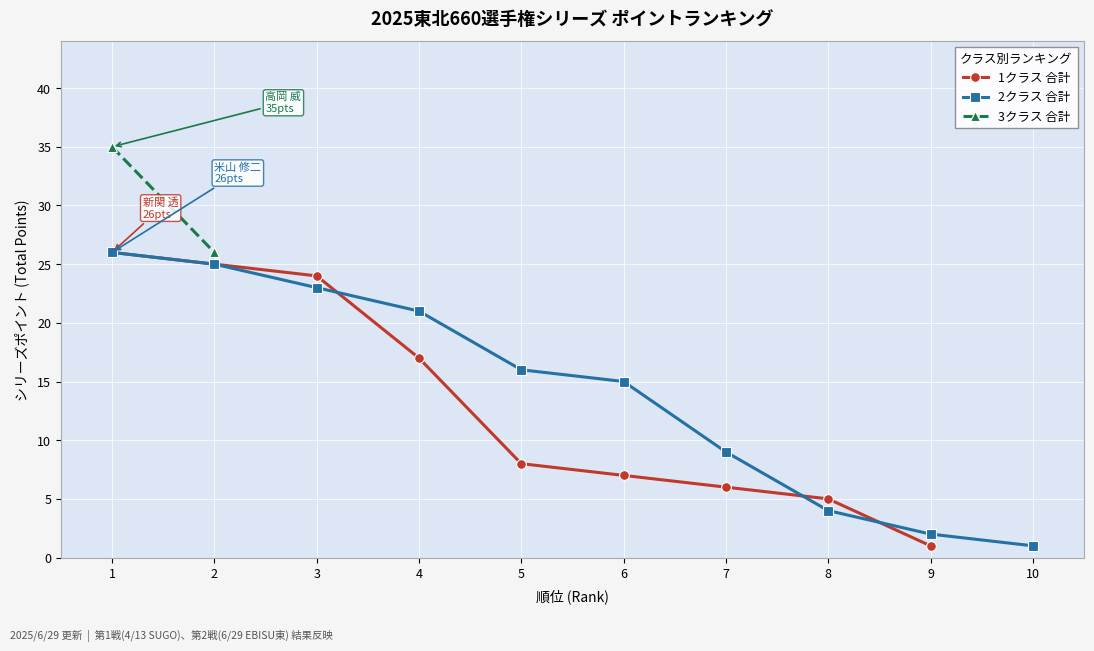

Which series ends up on top after the final intersection of 1クラス 合計 and 3クラス 合計?

1クラス 合計